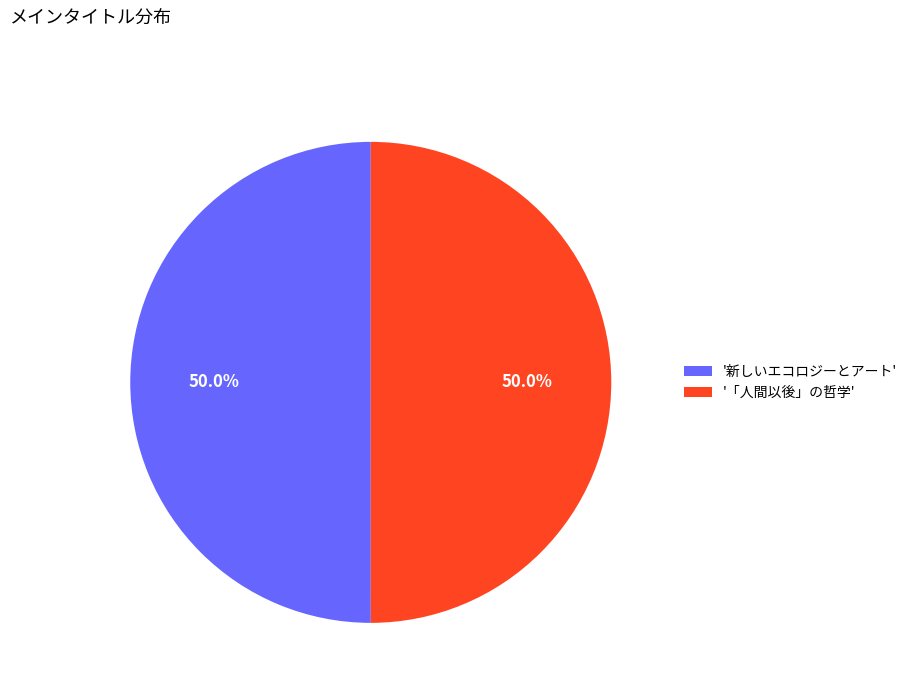

What portion of the pie excludes '「人間以後」の哲学'?

50.0%